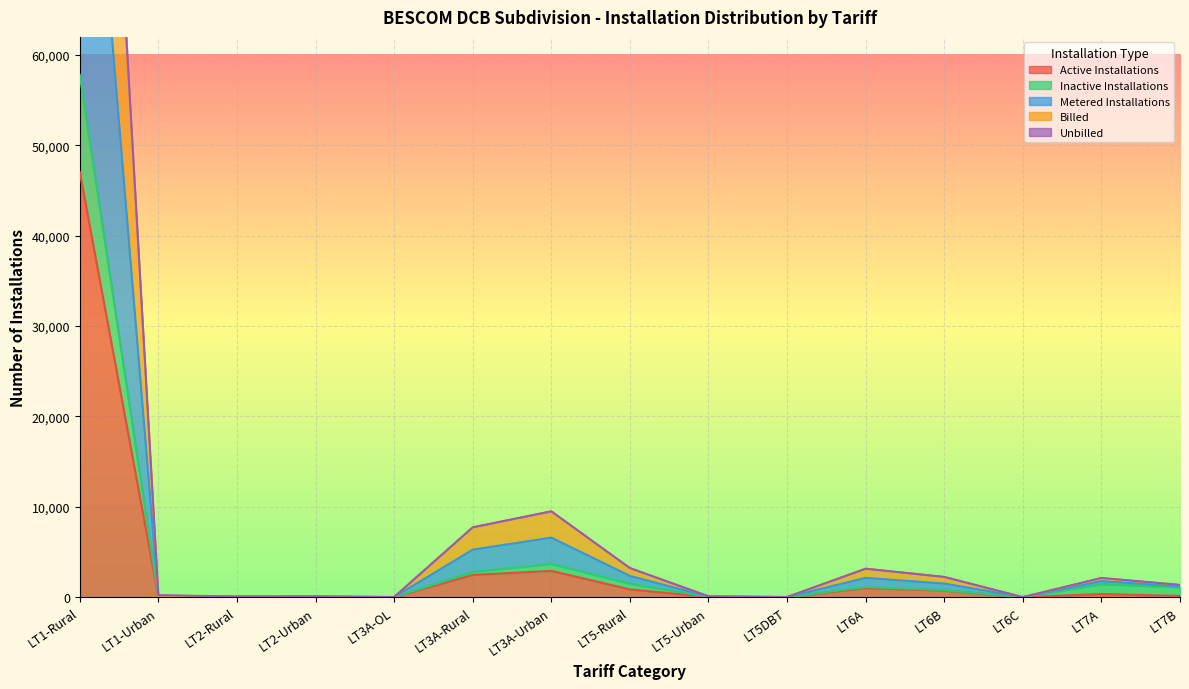

At which label is Active Installations closest to 23525?

LT3A-Urban